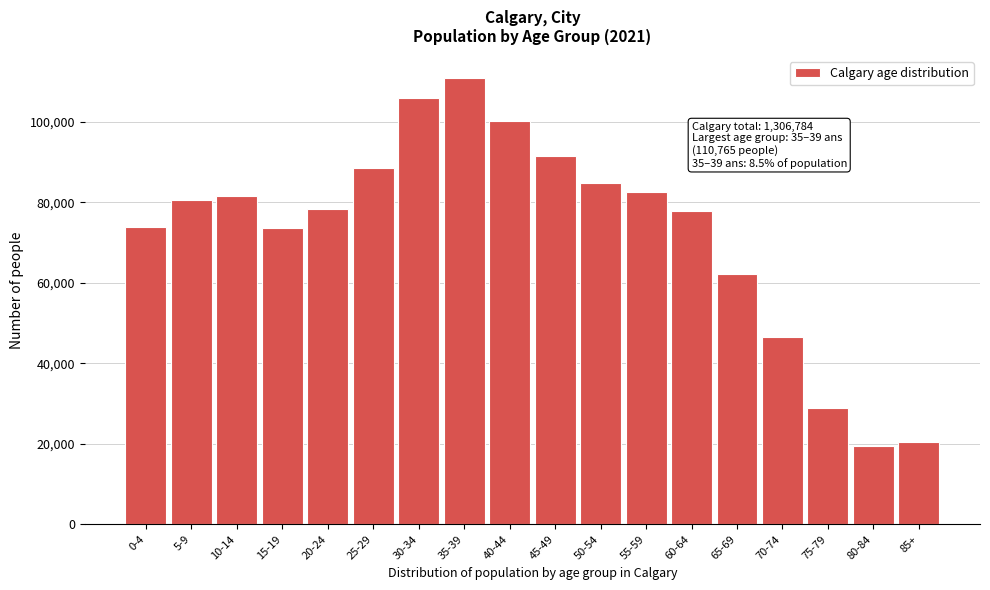

The value at 70-74 is 46495. True or false?

True